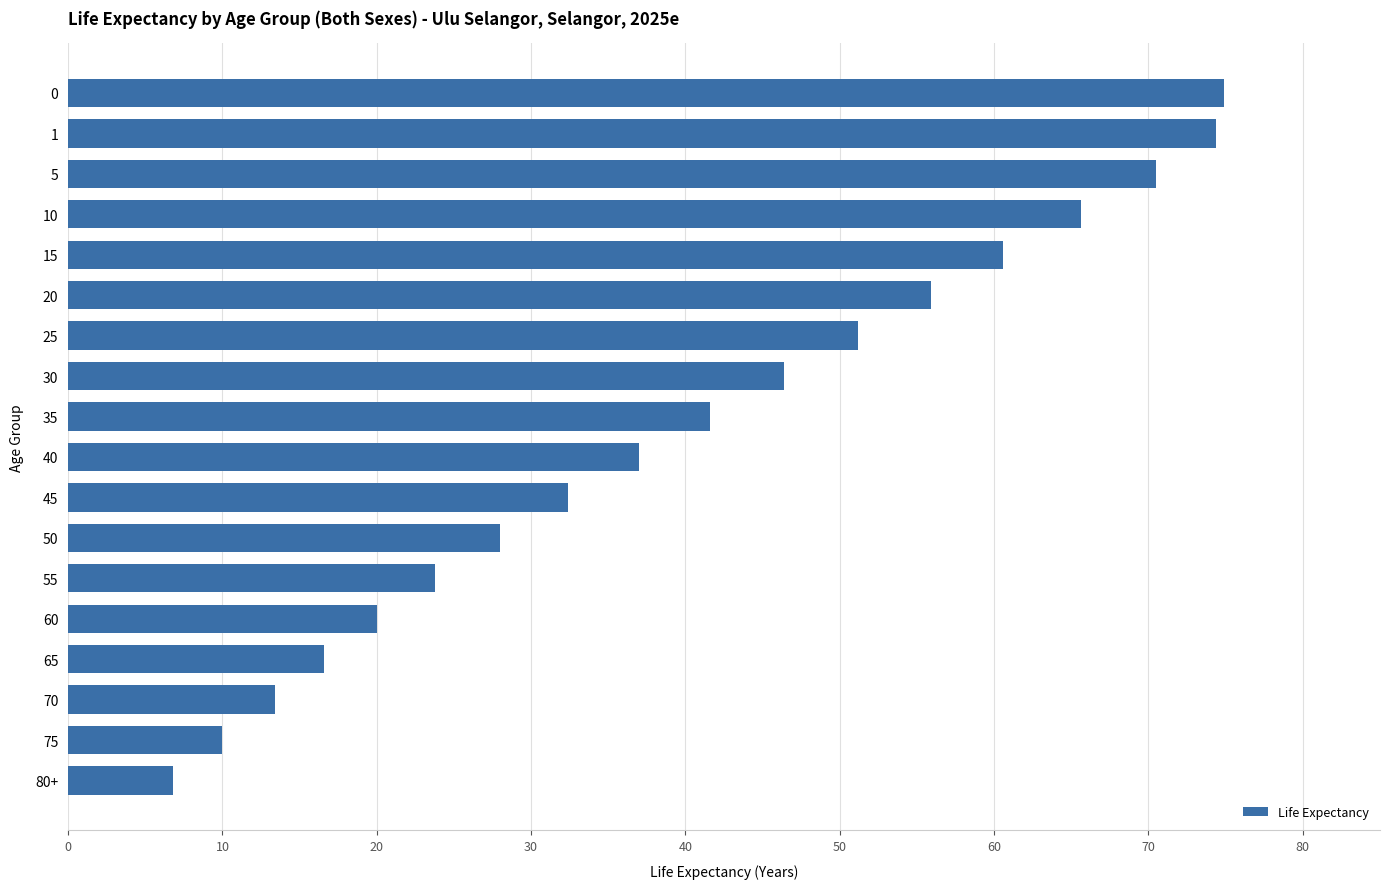

Count the number of categories in the chart.

18